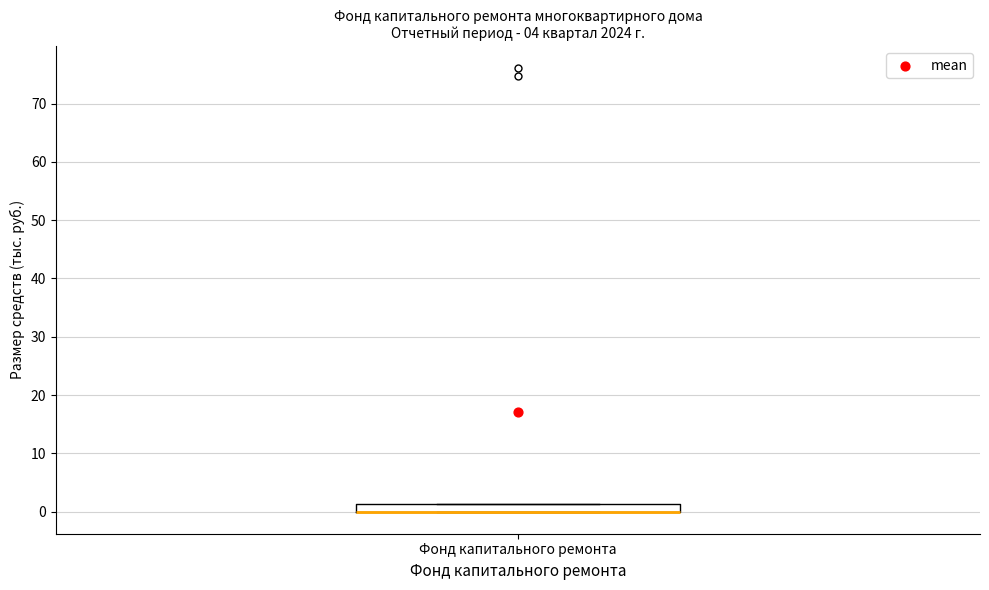

Where is the upper edge of the box for Фонд капитального ремонта on the y-axis? The values are not printed on the chart, so give them approximately, as read against the axis.

1